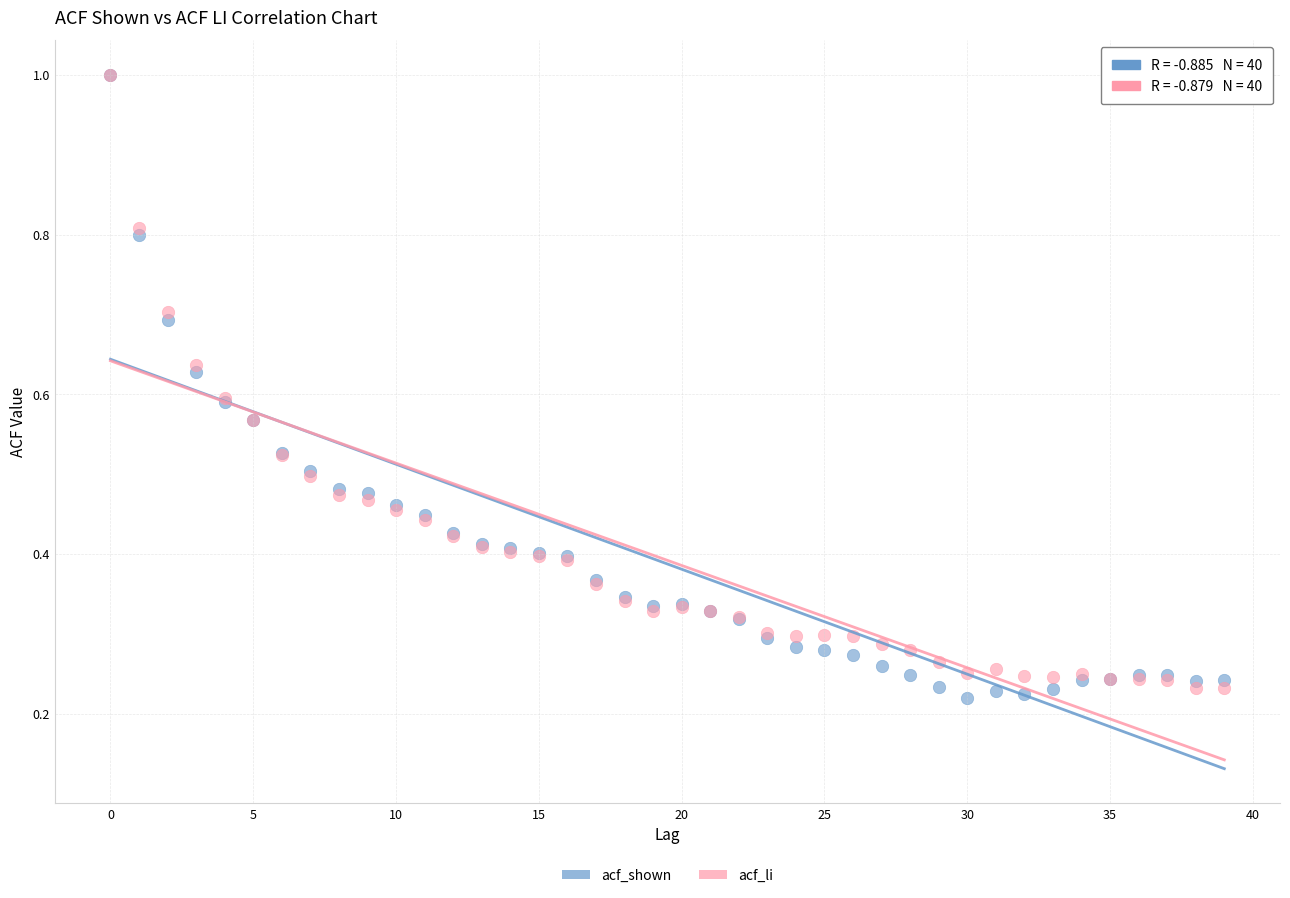

Which series contains the lowest Y value?

acf_shown